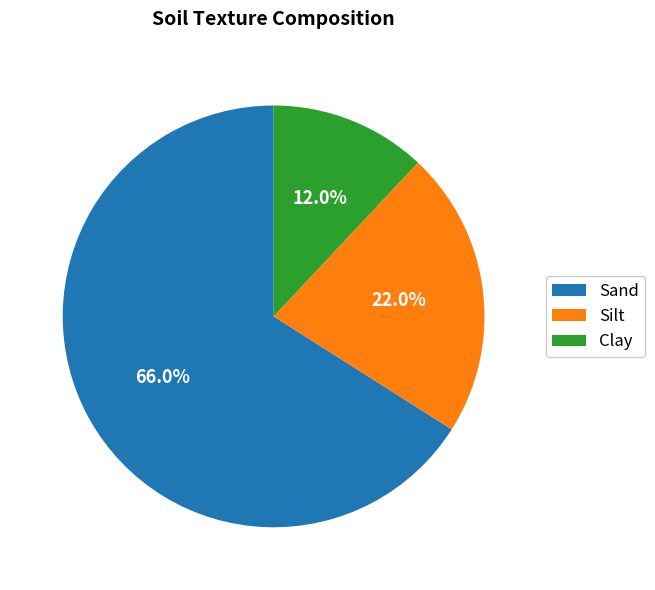

Is there any slice that represents more than half of the pie?

Yes